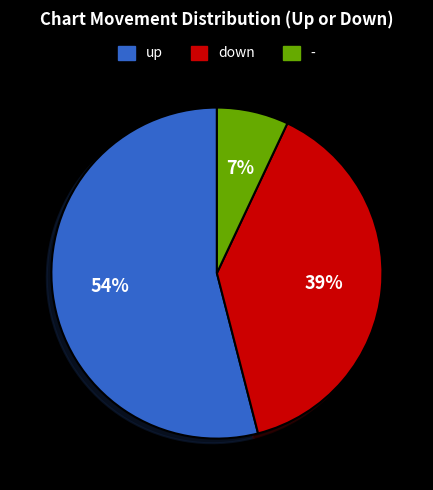

Which category has the biggest portion of the pie?

up